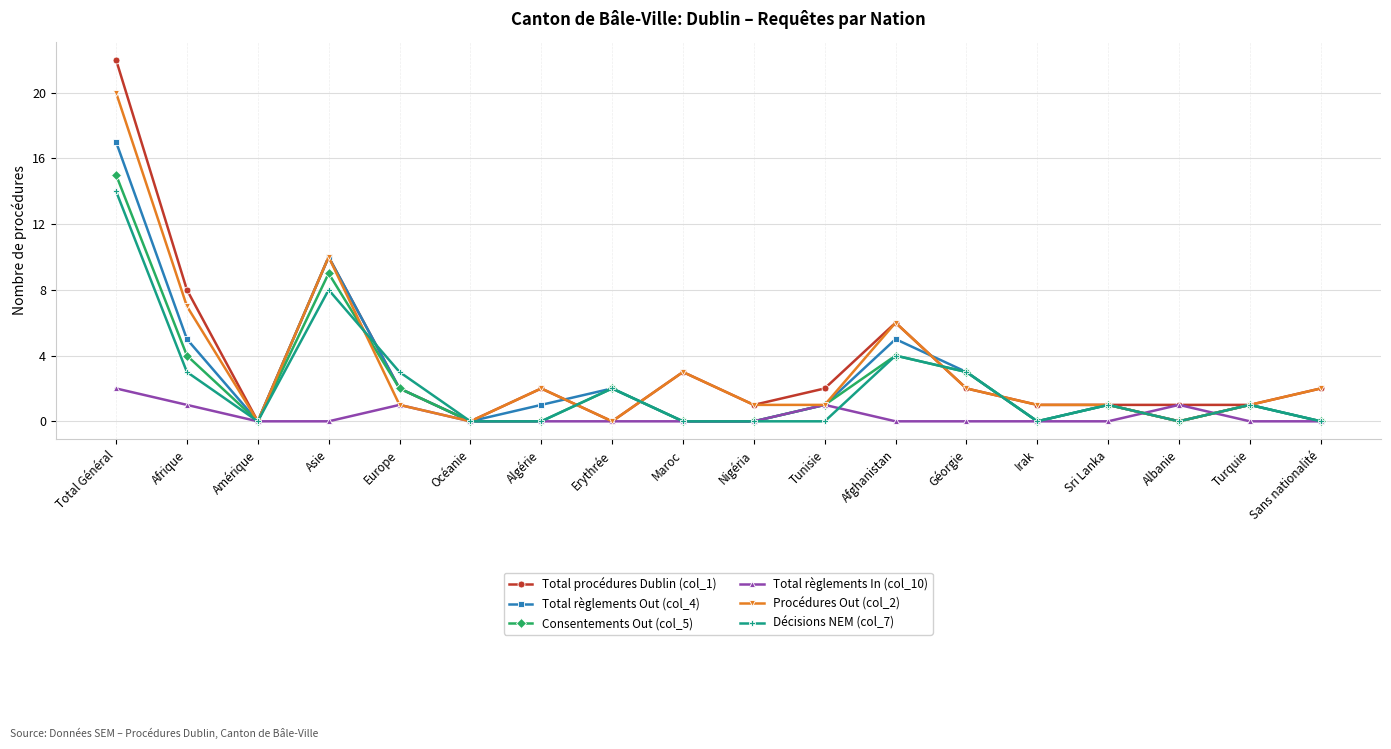

What is the greatest value displayed?

22